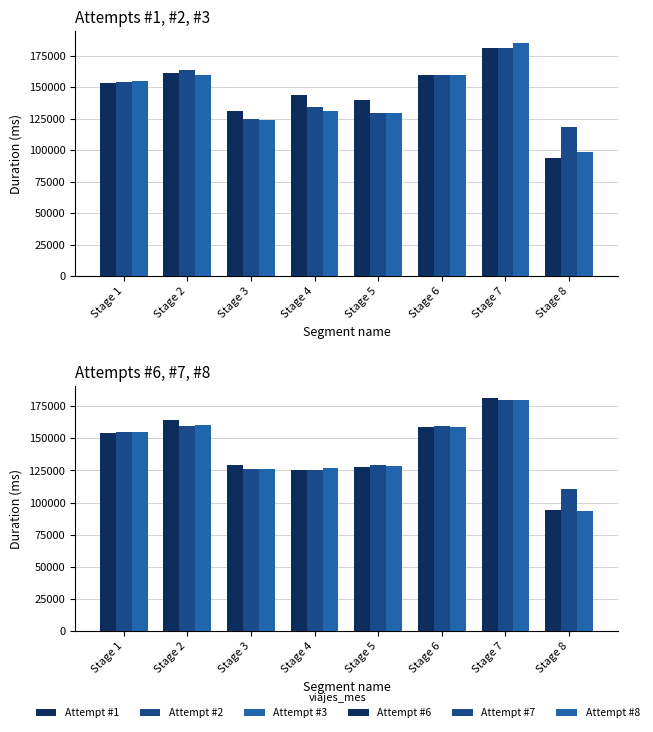

Which category has the lowest value across all series?

Stage 8